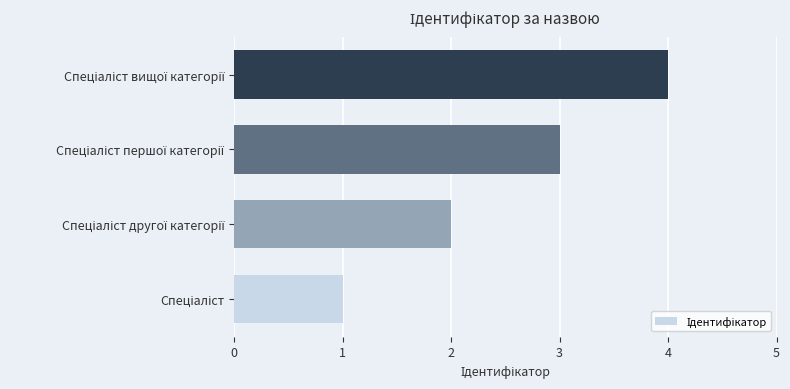

What is the sum of all values?

10